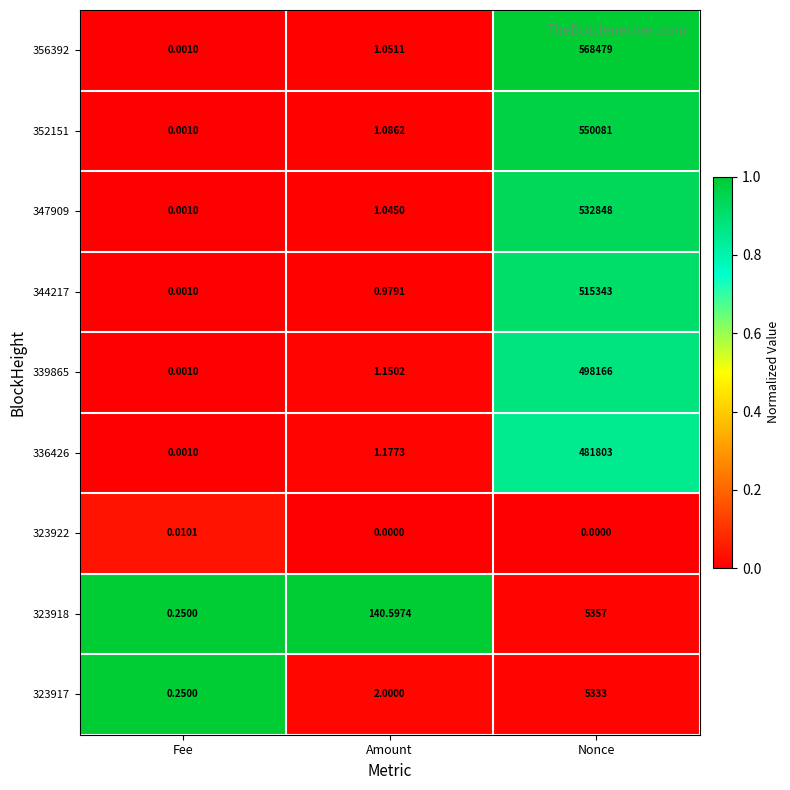

How many distinct data groups are displayed?

9